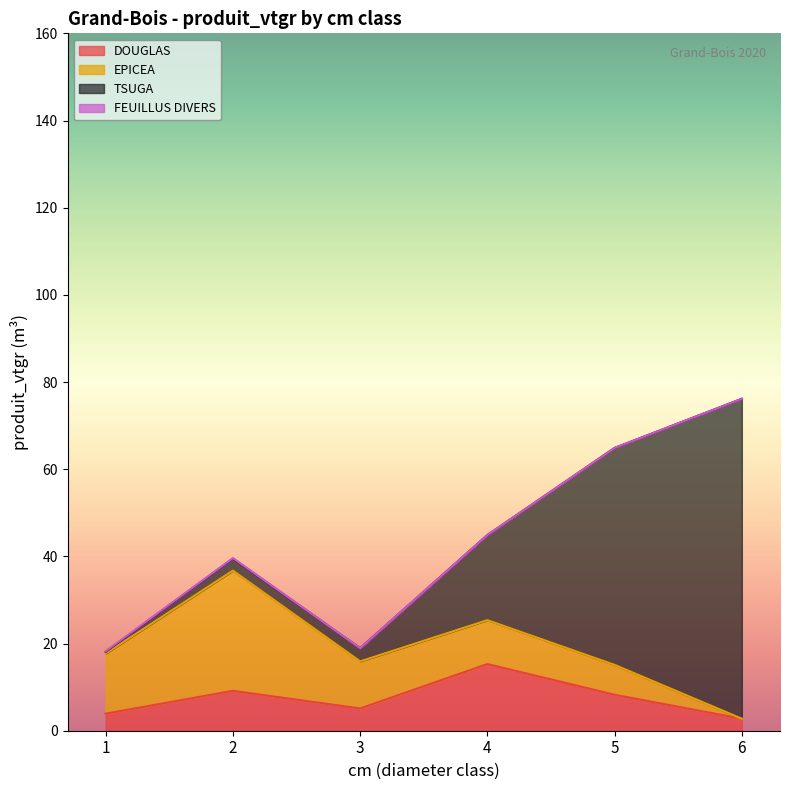

Count the number of categories in the chart.

6